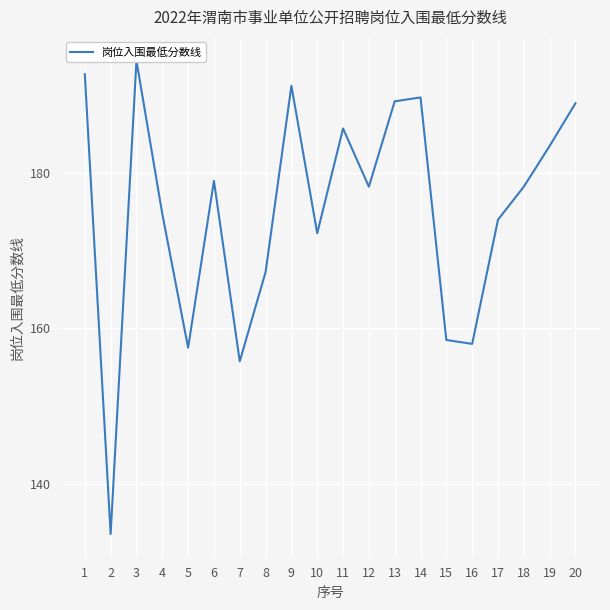

What is the minimum value shown in the chart?

133.5